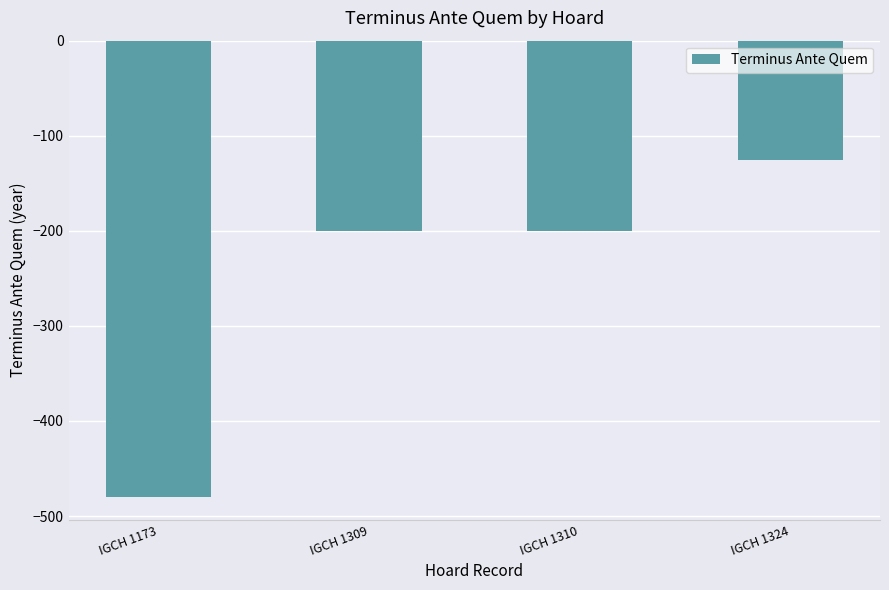

What is the greatest value displayed?

-125